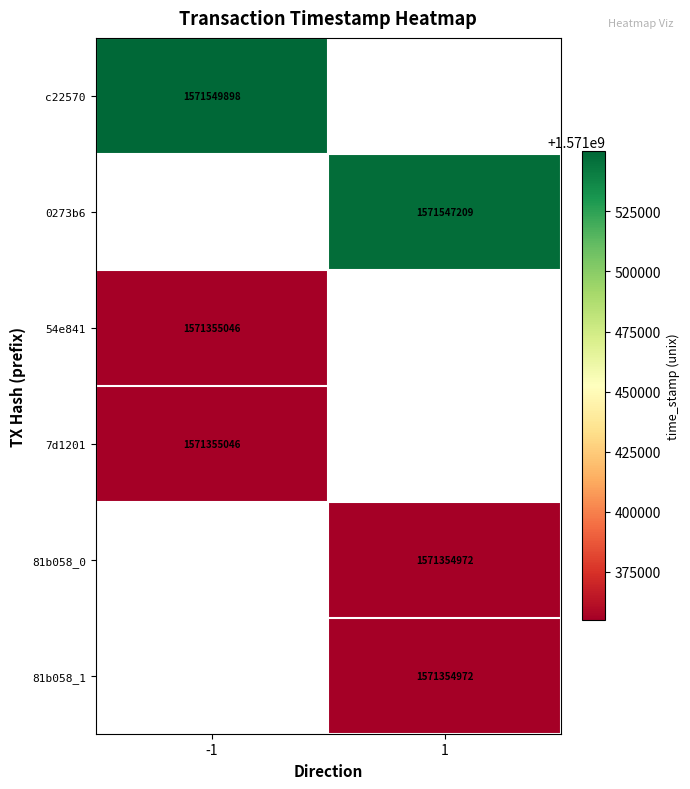

Is it true that 0273b6 equals 527403279 at 1?

False